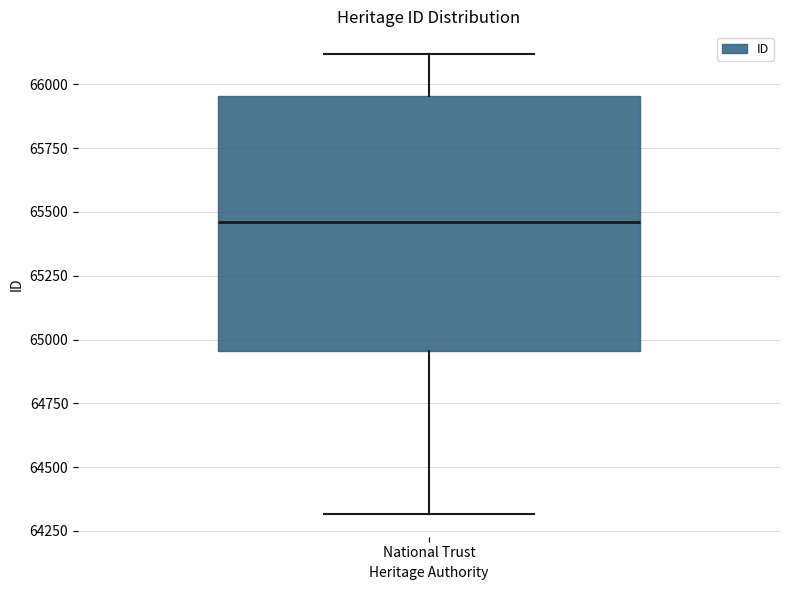

Where is the lower edge of the box for National Trust on the y-axis? The values are not printed on the chart, so give them approximately, as read against the axis.

64950